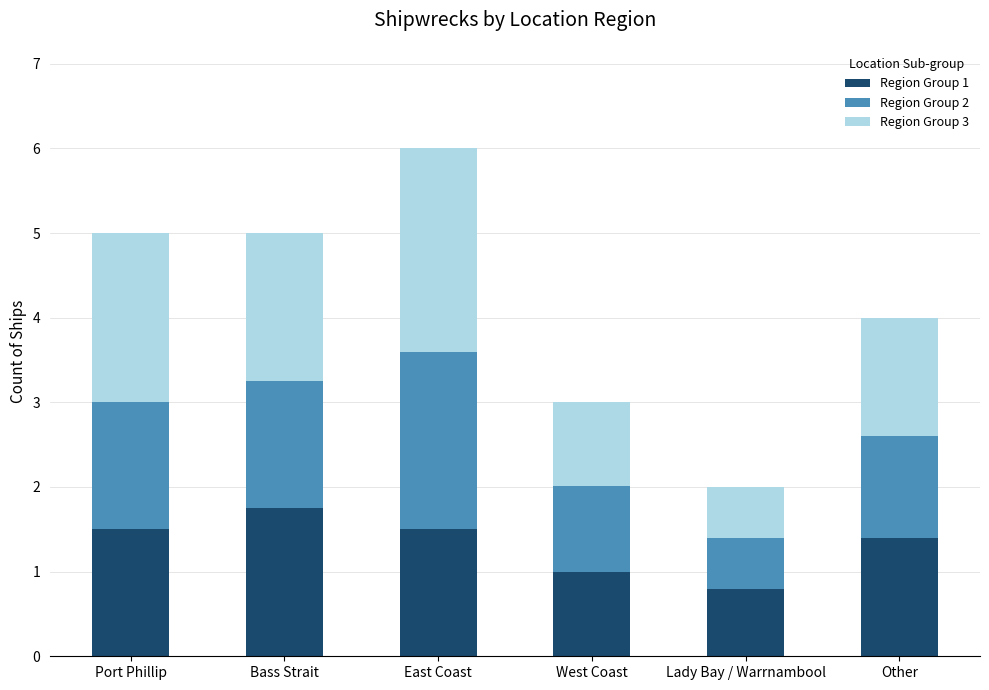

At which category is the sum across all series the highest?

East Coast